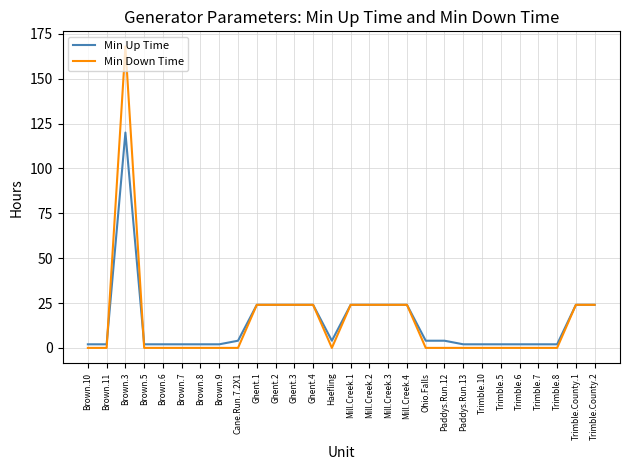

Reading left to right, list all the values displayed in this chart.

Min Up Time: Brown.10=2	Brown.11=2	Brown.3=120	Brown.5=2	Brown.6=2	Brown.7=2	Brown.8=2	Brown.9=2	Cane.Run.7.2X1=4	Ghent.1=24	Ghent.2=24	Ghent.3=24	Ghent.4=24	Haefling=4	Mill.Creek.1=24	Mill.Creek.2=24	Mill.Creek.3=24	Mill.Creek.4=24	Ohio.Falls=4	Paddys.Run.12=4	Paddys.Run.13=2	Trimble.10=2	Trimble.5=2	Trimble.6=2	Trimble.7=2	Trimble.8=2	Trimble.County.1=24	Trimble.County.2=24
Min Down Time: Brown.10=0	Brown.11=0	Brown.3=168	Brown.5=0	Brown.6=0	Brown.7=0	Brown.8=0	Brown.9=0	Cane.Run.7.2X1=0	Ghent.1=24	Ghent.2=24	Ghent.3=24	Ghent.4=24	Haefling=0	Mill.Creek.1=24	Mill.Creek.2=24	Mill.Creek.3=24	Mill.Creek.4=24	Ohio.Falls=0	Paddys.Run.12=0	Paddys.Run.13=0	Trimble.10=0	Trimble.5=0	Trimble.6=0	Trimble.7=0	Trimble.8=0	Trimble.County.1=24	Trimble.County.2=24